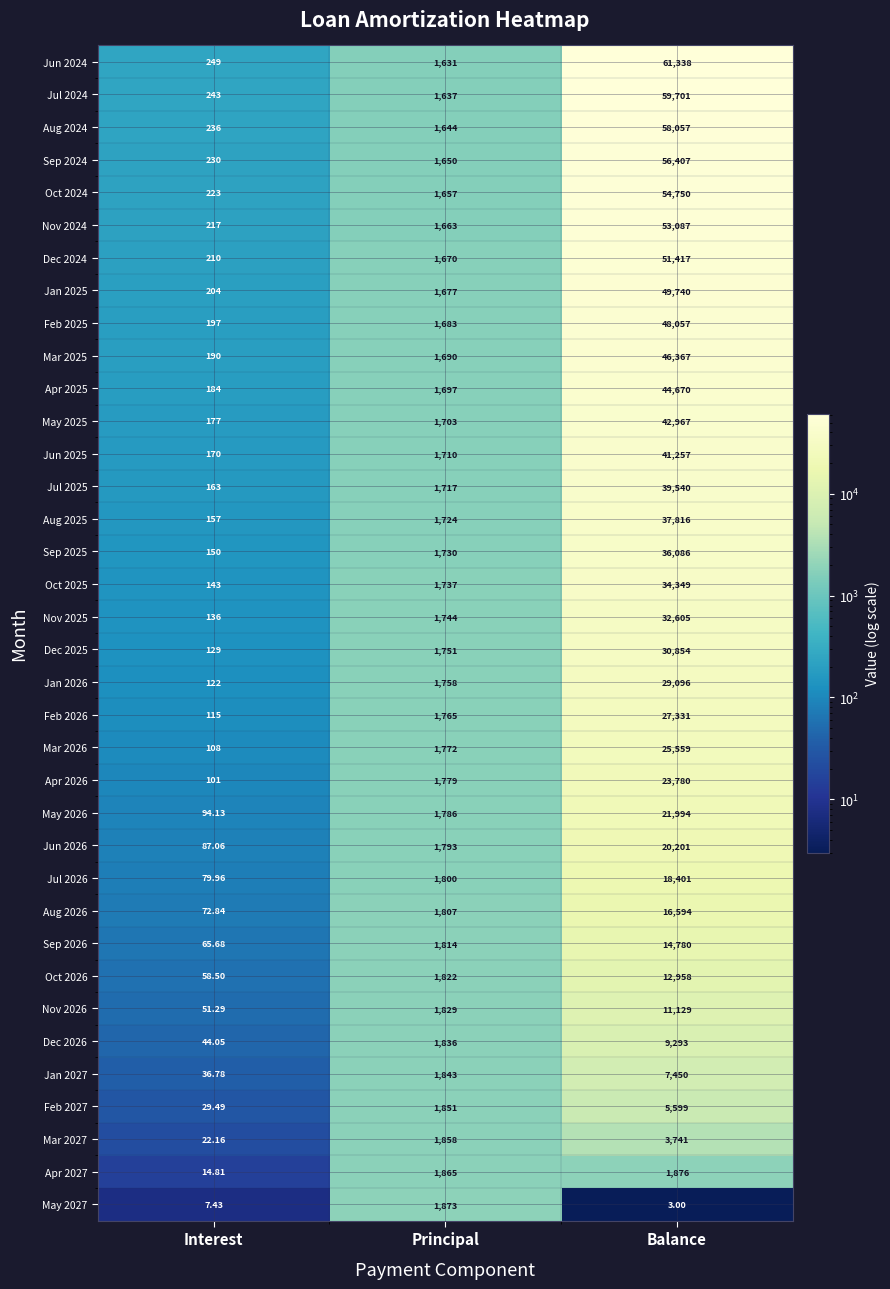

At which label is Oct 2026 closest to 6508?

Principal